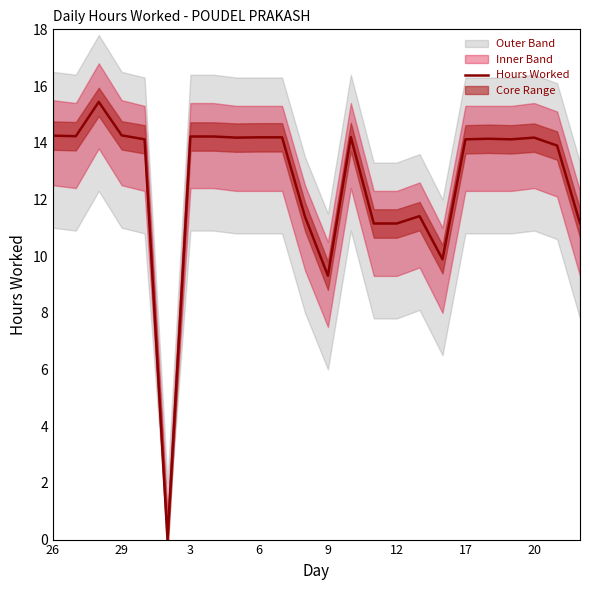

What is the maximum value for Hours Worked?

15.4